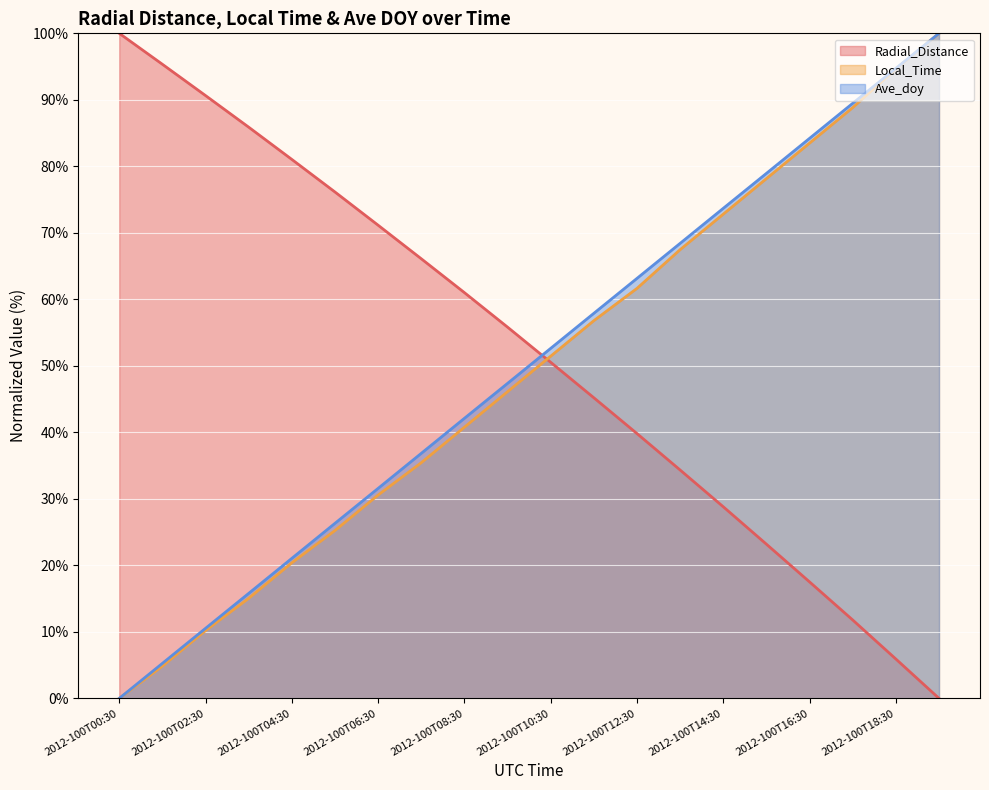

Does the chart display data point markers on the line(s)?

No